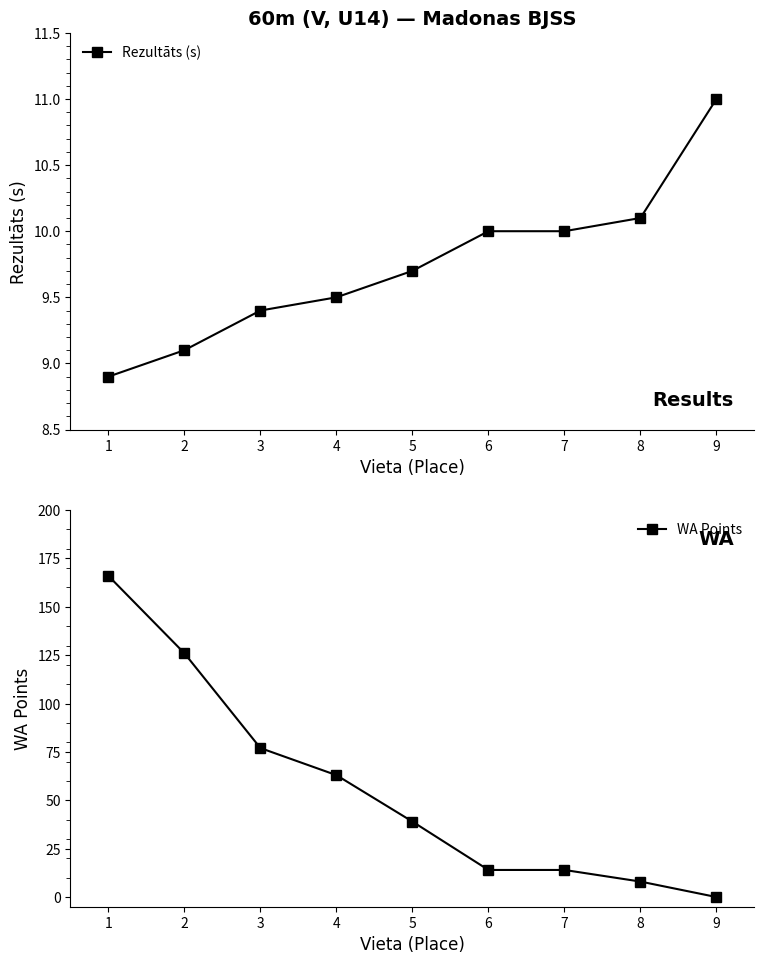

What is the minimum value for Rezultāts (s)?

8.9